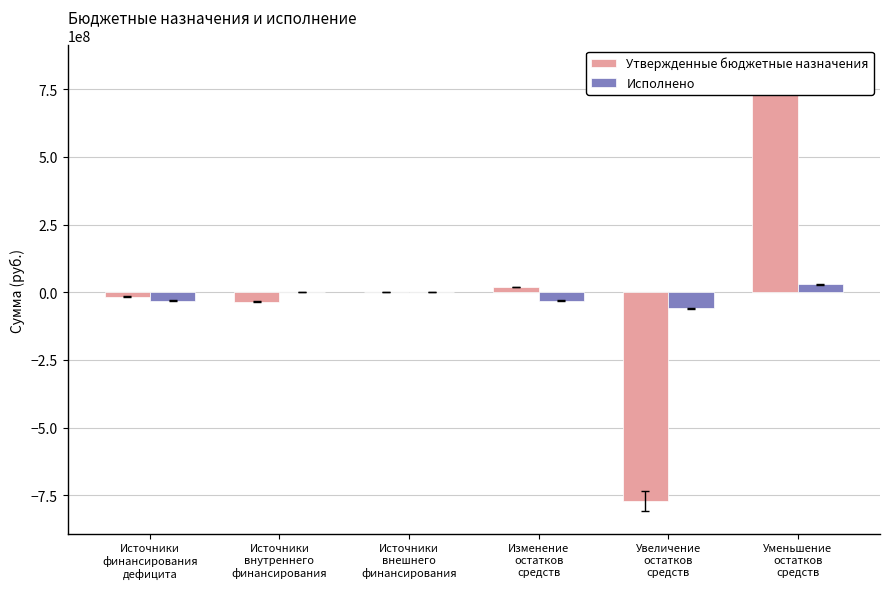

What is the label of the 3rd bar from the left?

Источники
внешнего
финансирования